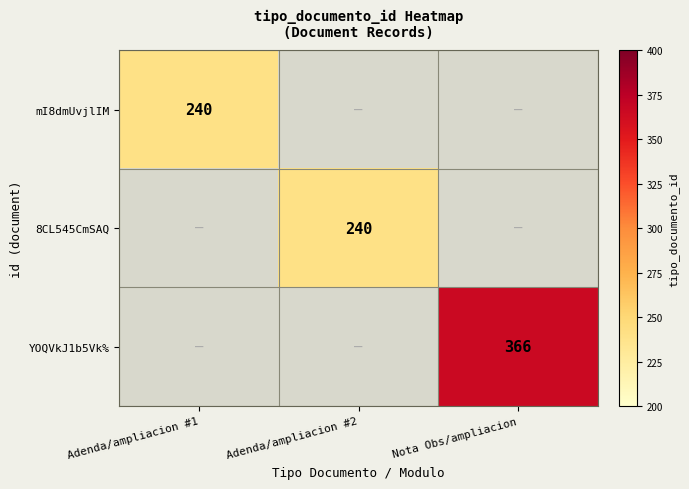

True or false: YOQVkJ1b5Vk% has a value of 366 at Nota Obs/ampliacion.

True